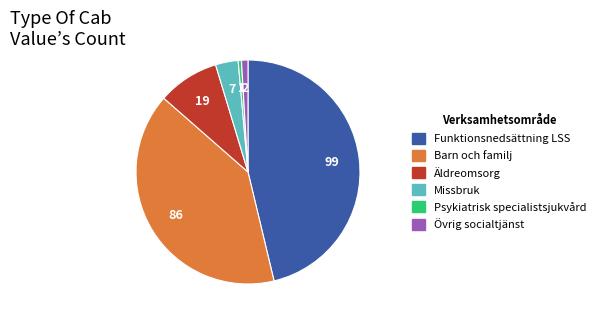

What is the largest slice in the pie chart?

Funktionsnedsättning LSS